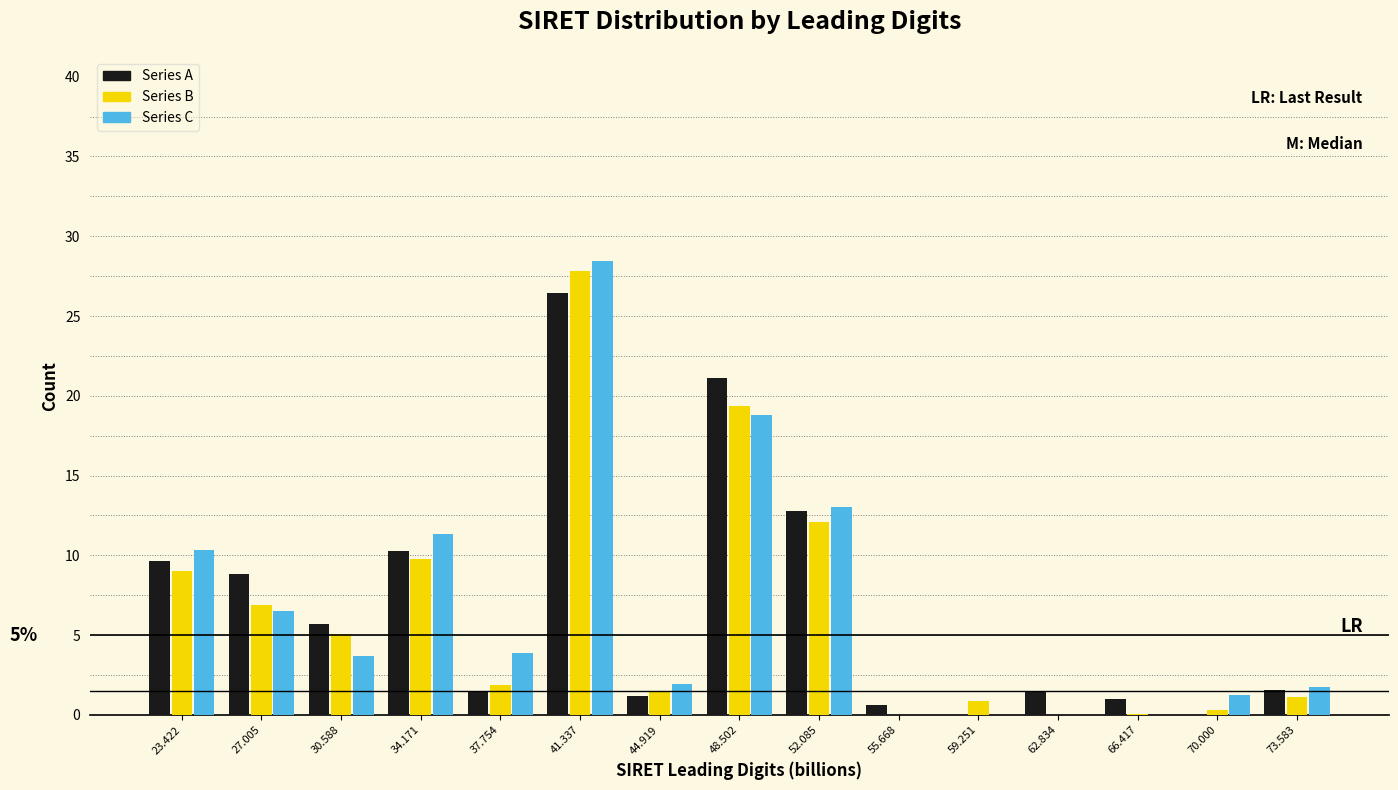

In the Series B series, which range on the x-axis has the tallest bar?

39.5 to 43.0